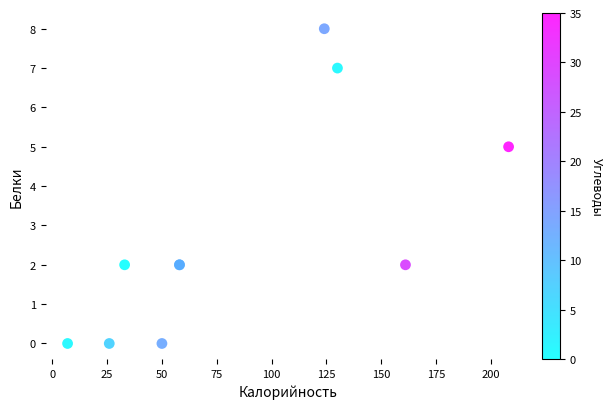

What Y value in the scatter plot is closest to 4?

5